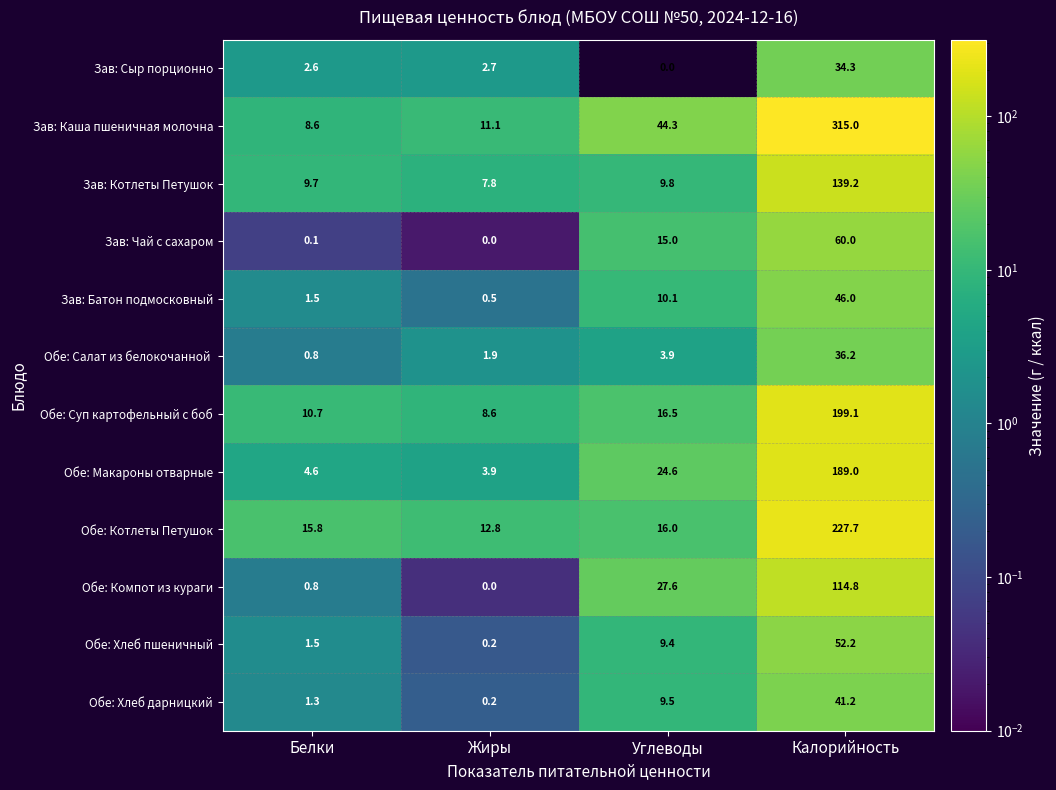

What is the maximum value shown in the chart?

315.0